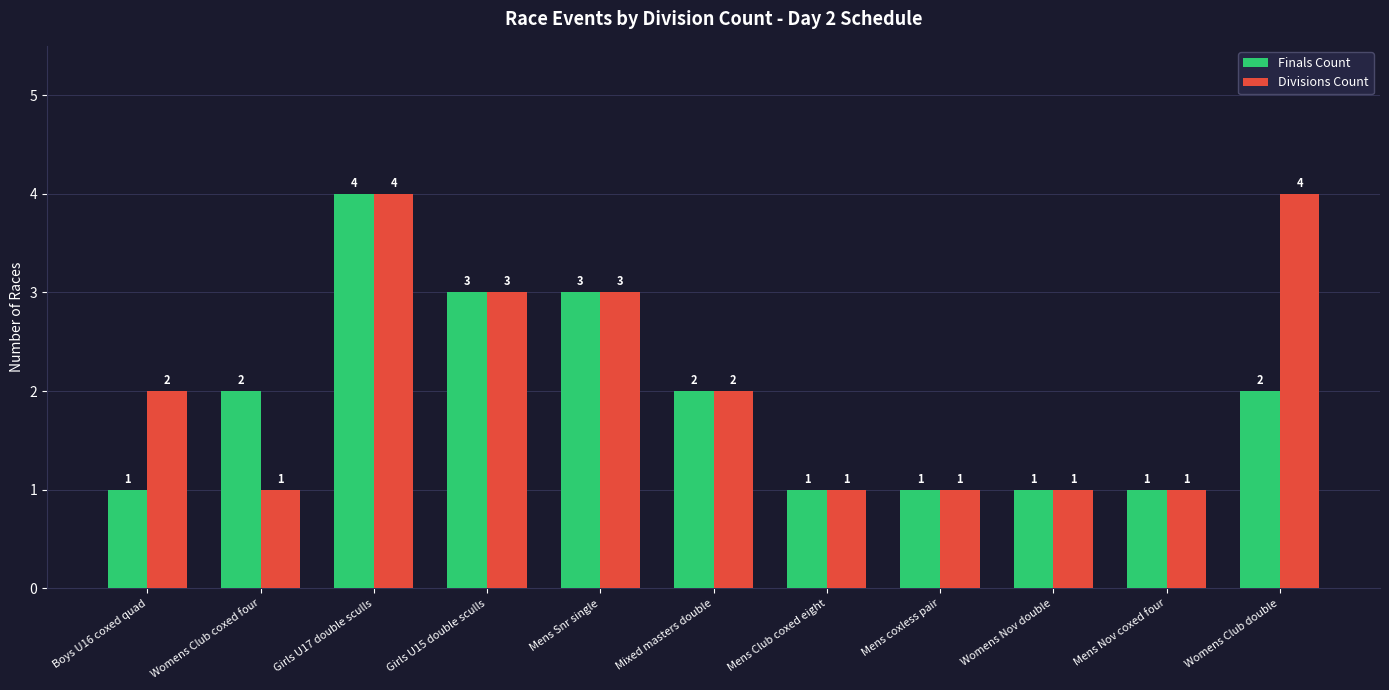

What are all the series names shown in the legend?

Finals Count, Divisions Count